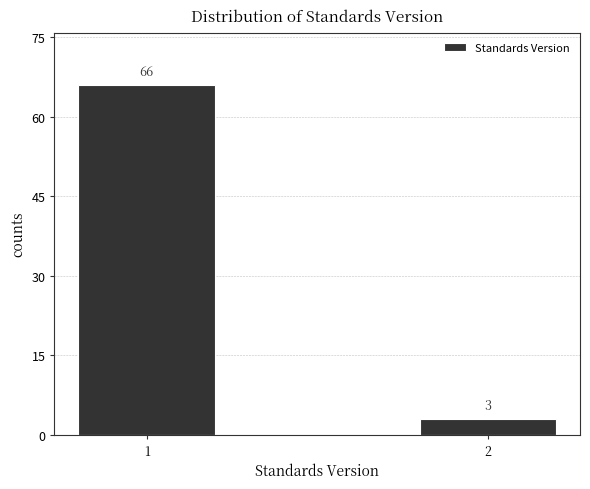

Reading left to right, extract all data points from this chart.

1=66	2=3